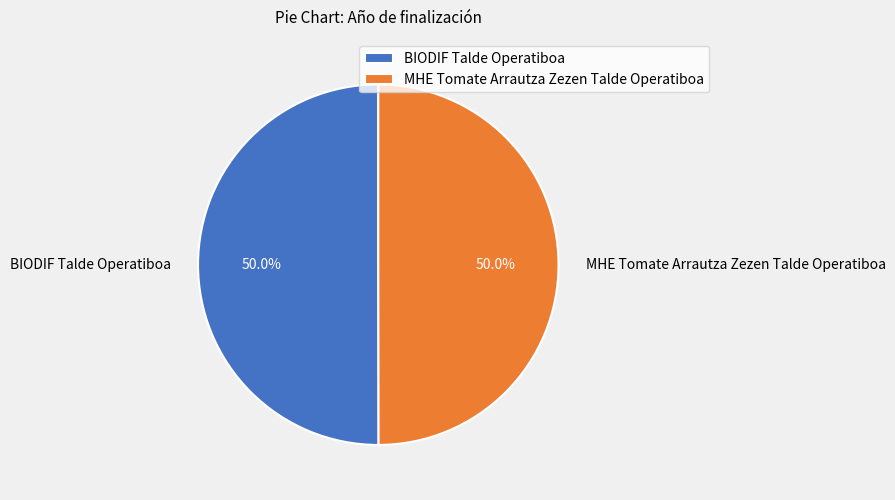

How many segments does this pie chart have?

2